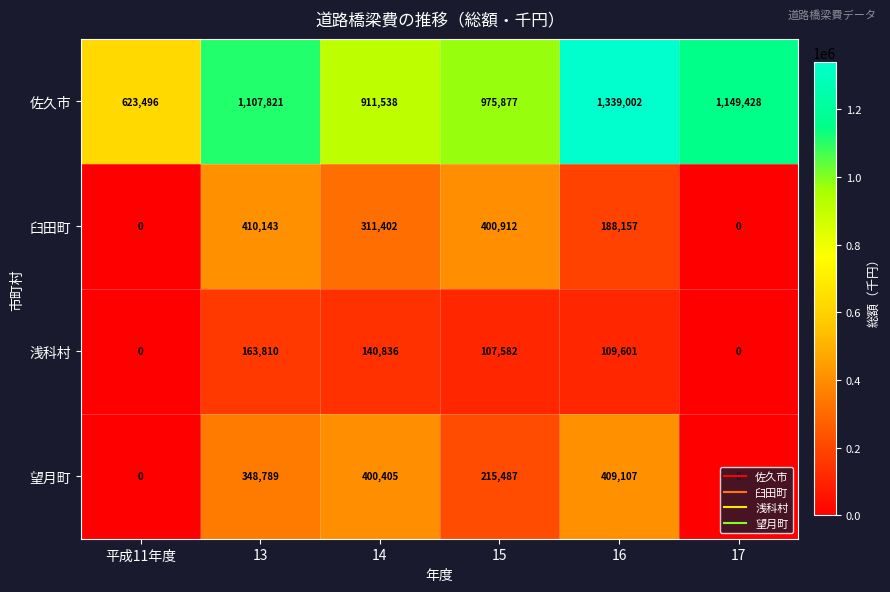

Which series changed the most between 16 and 17?

望月町